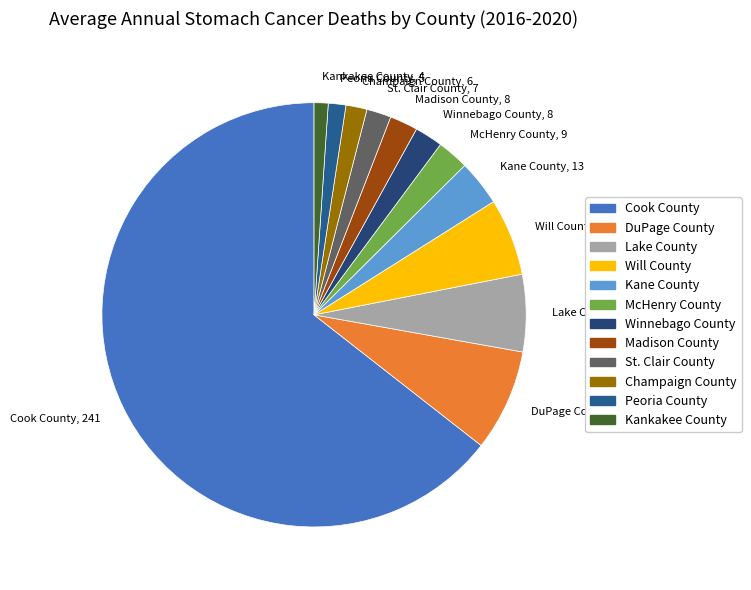

How many segments does this pie chart have?

12